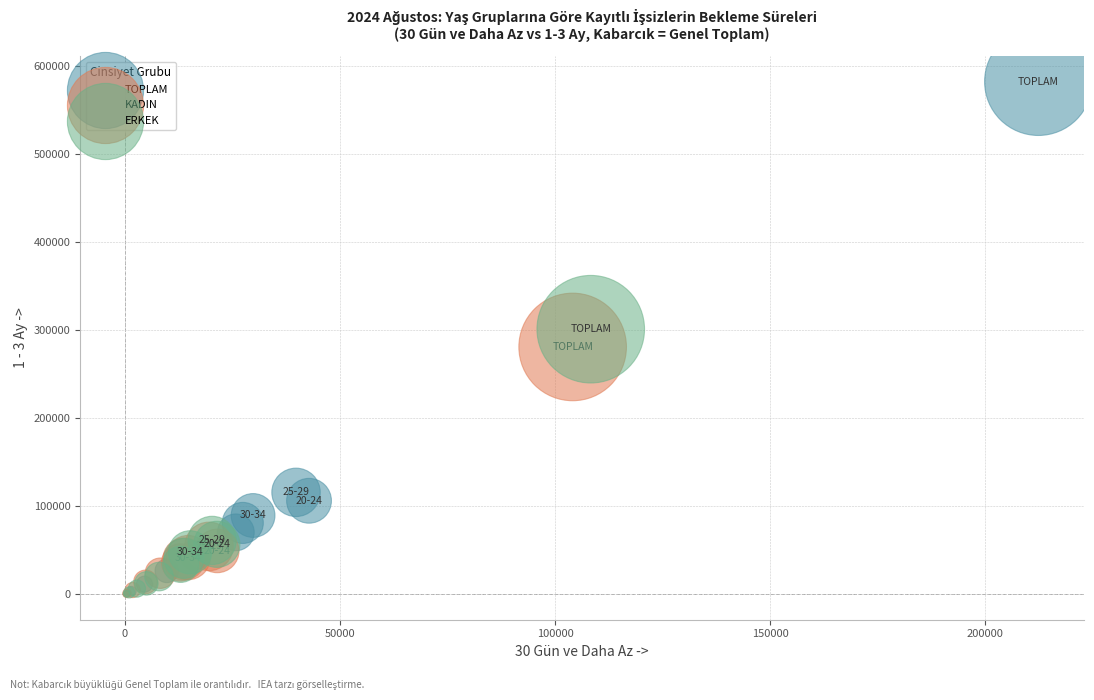

Which series contains the highest Y value?

TOPLAM